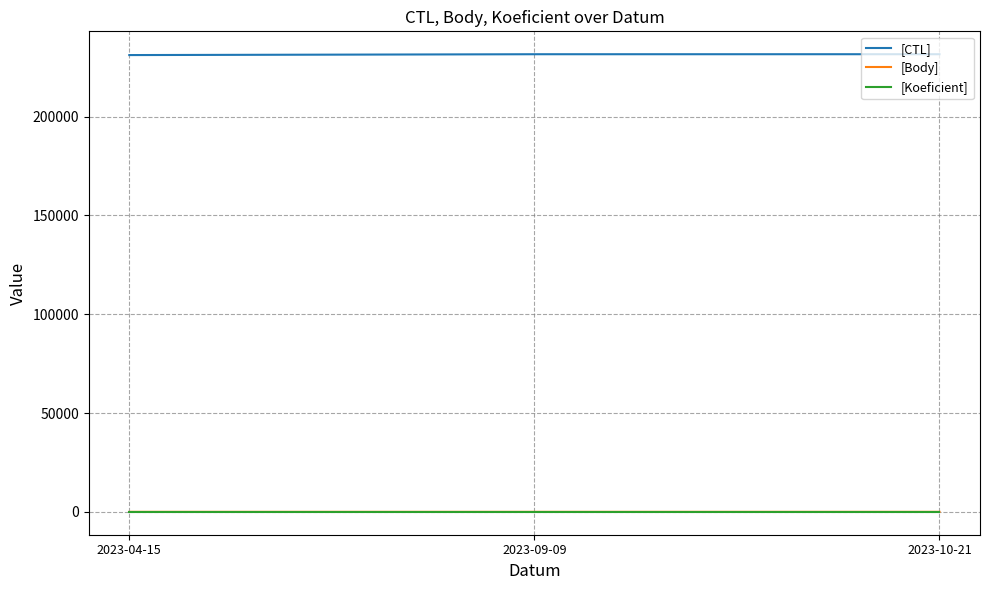

How many distinct data groups are displayed?

3